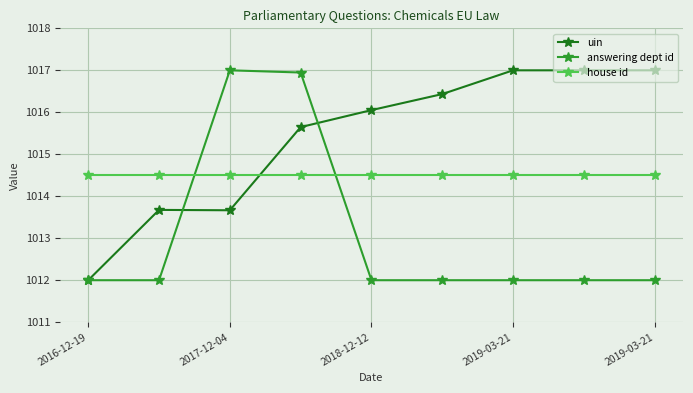

At how many categories does at least one series exceed 1014?

9